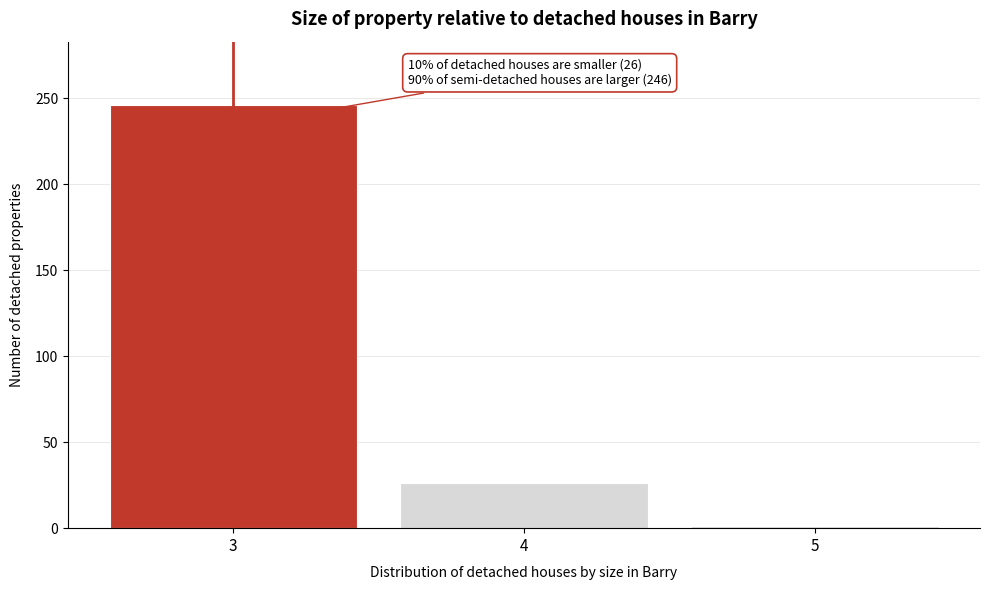

Which range on the x-axis has the tallest bar?

2.5 to 3.5